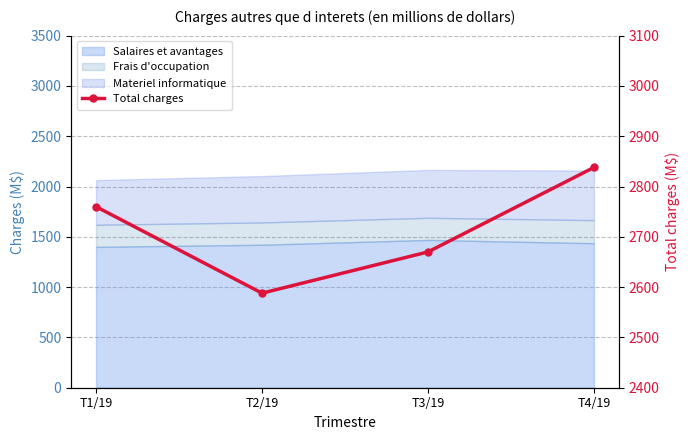

What is the approximate value at T1/19, to the nearest 10?

2760